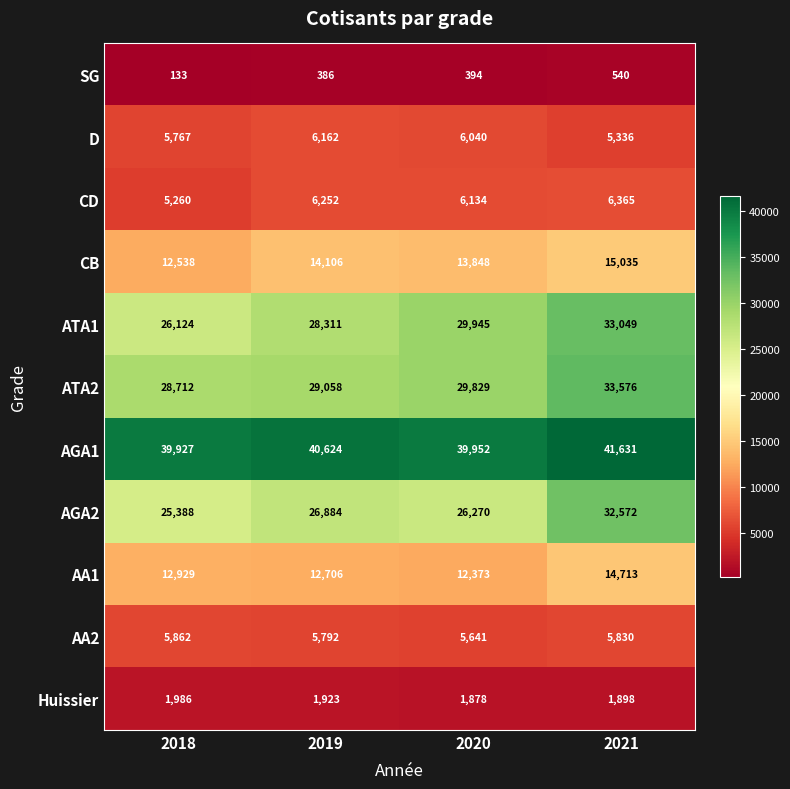

Is the value of SG at 2019 greater than the value of CB at 2021?

No